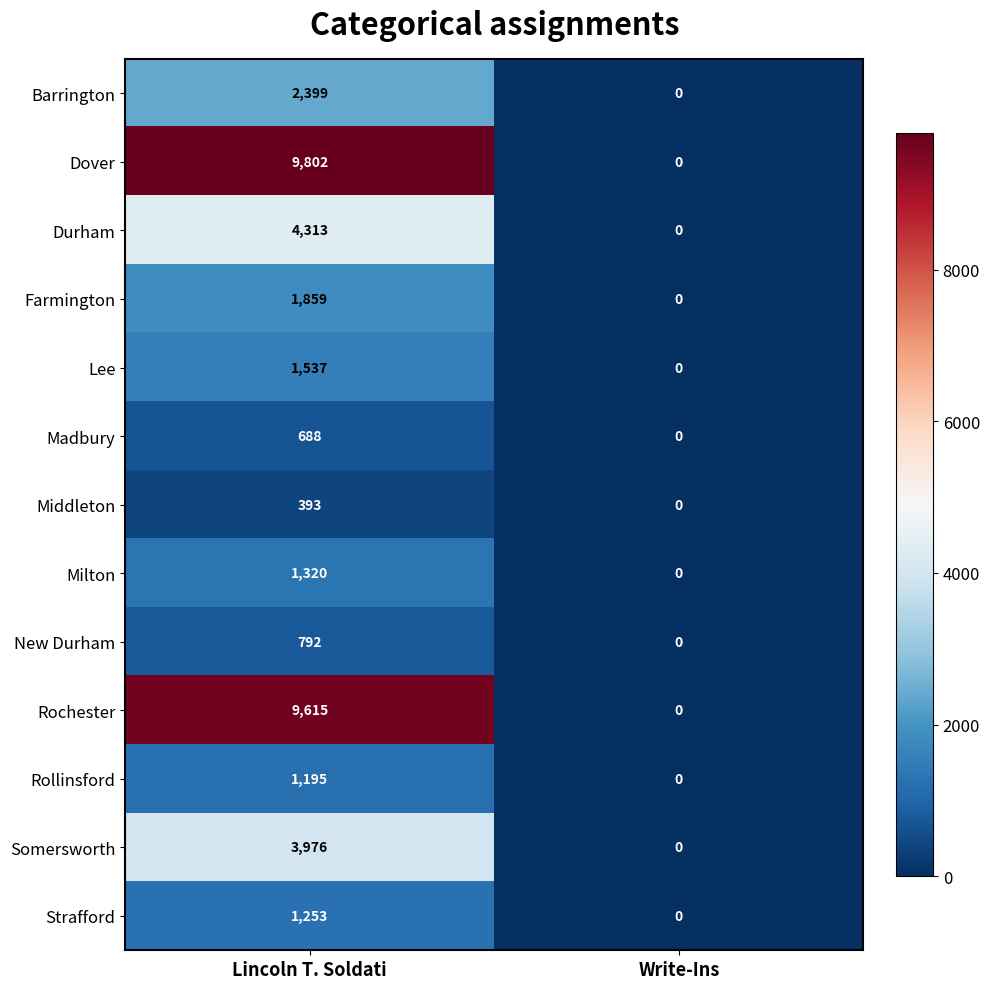

At which category does the chart reach its minimum across all series?

Write-Ins